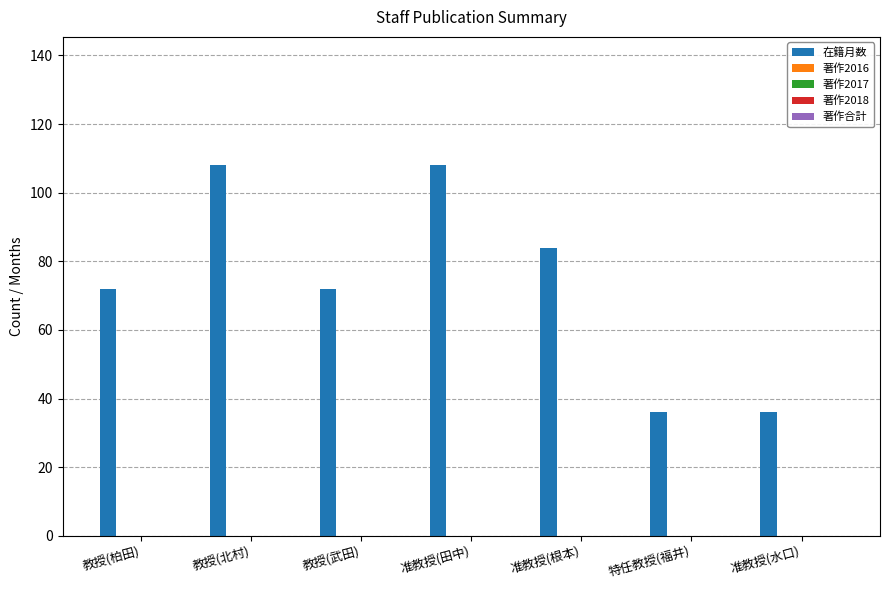

What is the smallest value displayed?

36